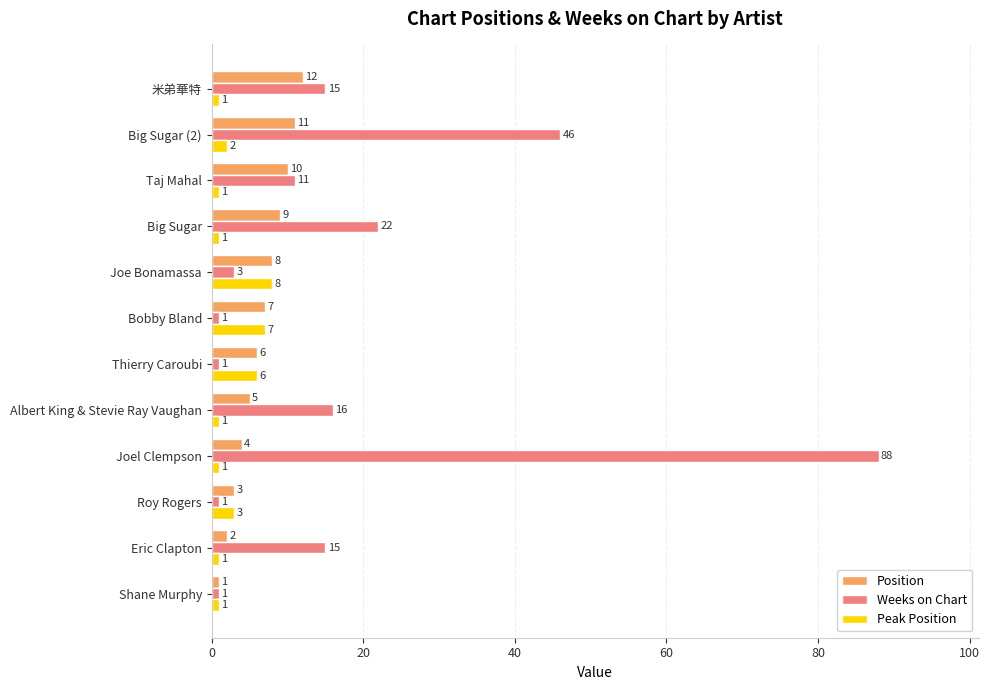

At which label is Position closest to 6?

Thierry Caroubi